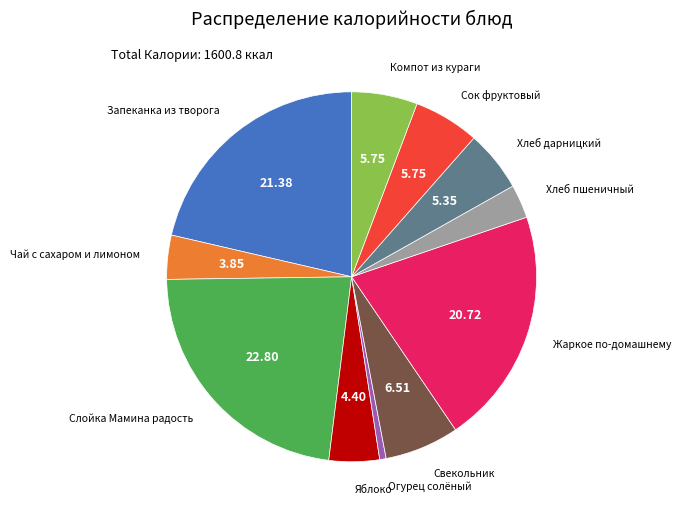

Does any single category account for the majority?

No